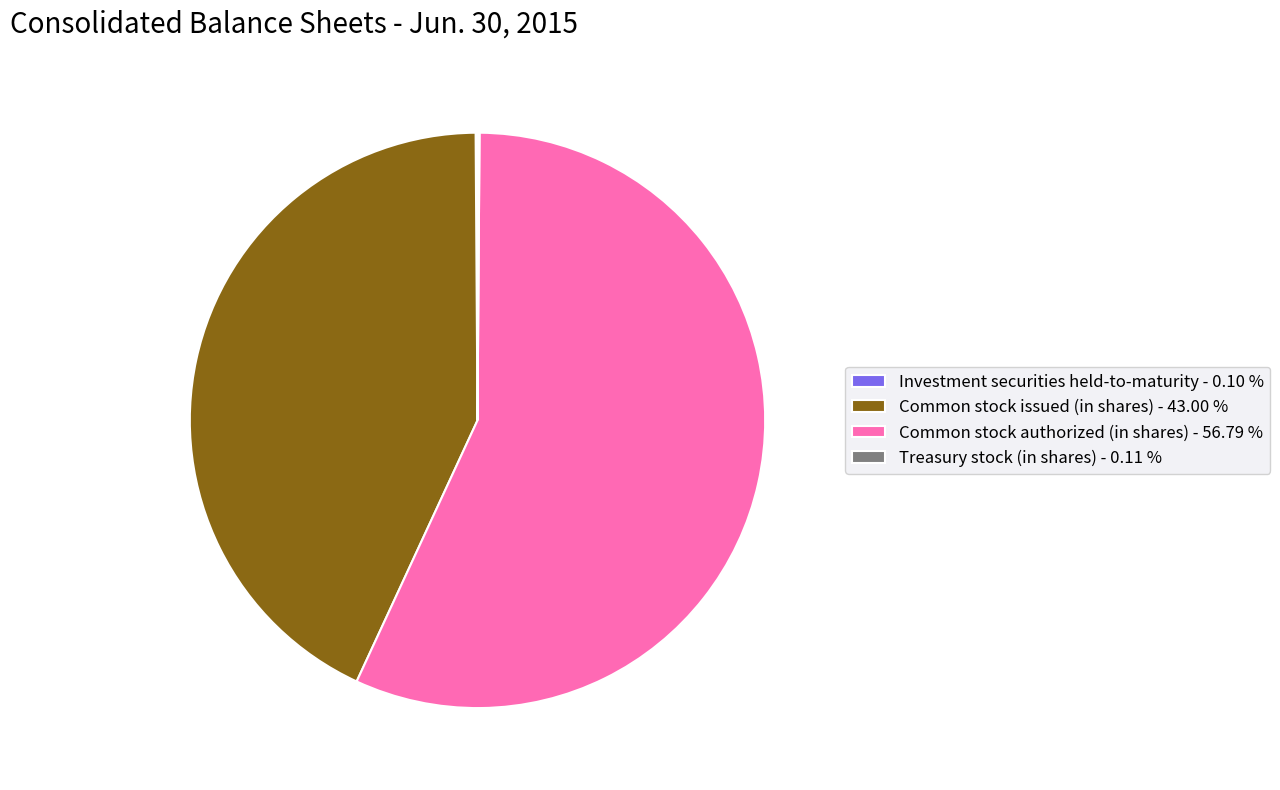

What is the ratio of the value at Common stock issued (in shares) - 43.00 % to the value at Common stock authorized (in shares) - 56.79 %?

0.8